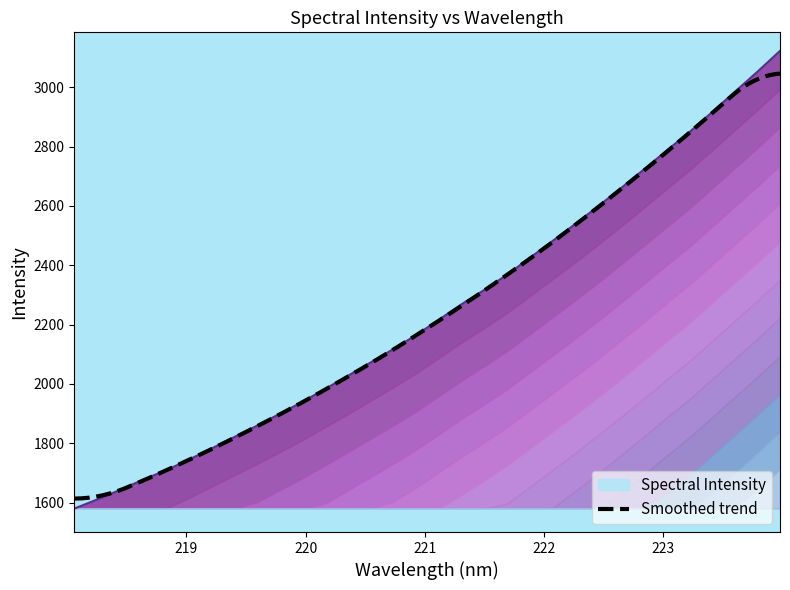

True or false: there are more than 1 points higher than both neighbors.

False